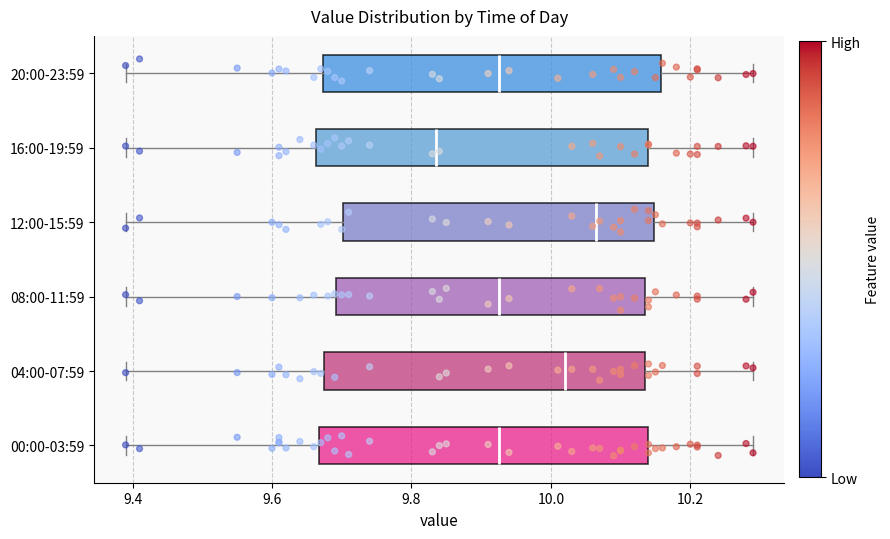

Reading bottom to top, read every box against the x-axis: the position of its median line, the range the box covers, and the ends of its whiskers. The values are not printed on the chart, so give them approximately, as read against the axis.

00:00-03:59: median 9.92, box 9.66 to 10.14, whiskers 9.40 to 10.30
04:00-07:59: median 10.02, box 9.68 to 10.14, whiskers 9.40 to 10.30
08:00-11:59: median 9.92, box 9.70 to 10.14, whiskers 9.40 to 10.30
12:00-15:59: median 10.06, box 9.70 to 10.14, whiskers 9.40 to 10.30
16:00-19:59: median 9.84, box 9.66 to 10.14, whiskers 9.40 to 10.30
20:00-23:59: median 9.92, box 9.68 to 10.16, whiskers 9.40 to 10.30